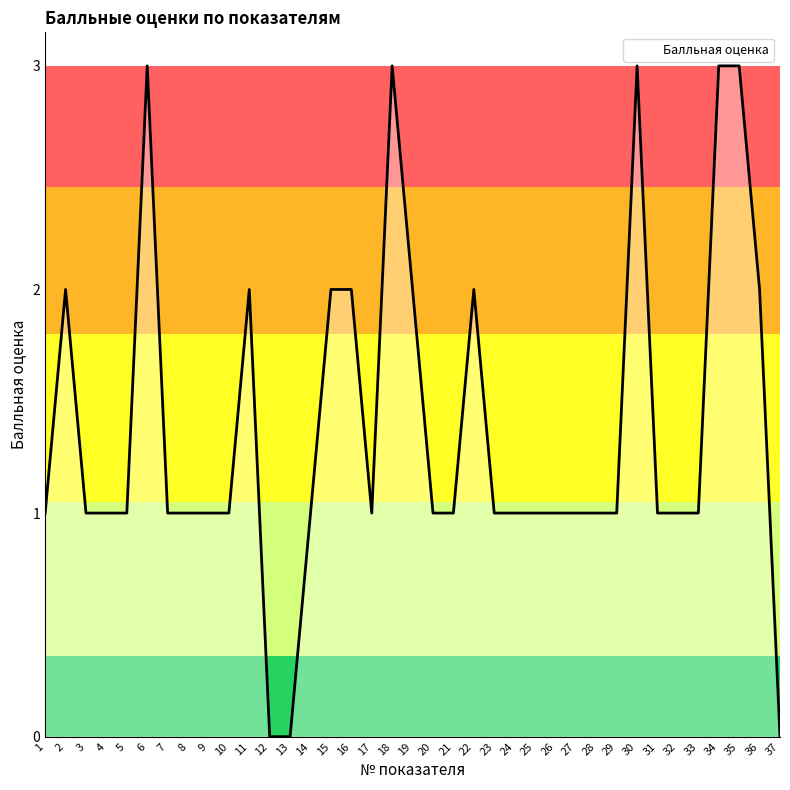

How many values are between 1 and 2?

29